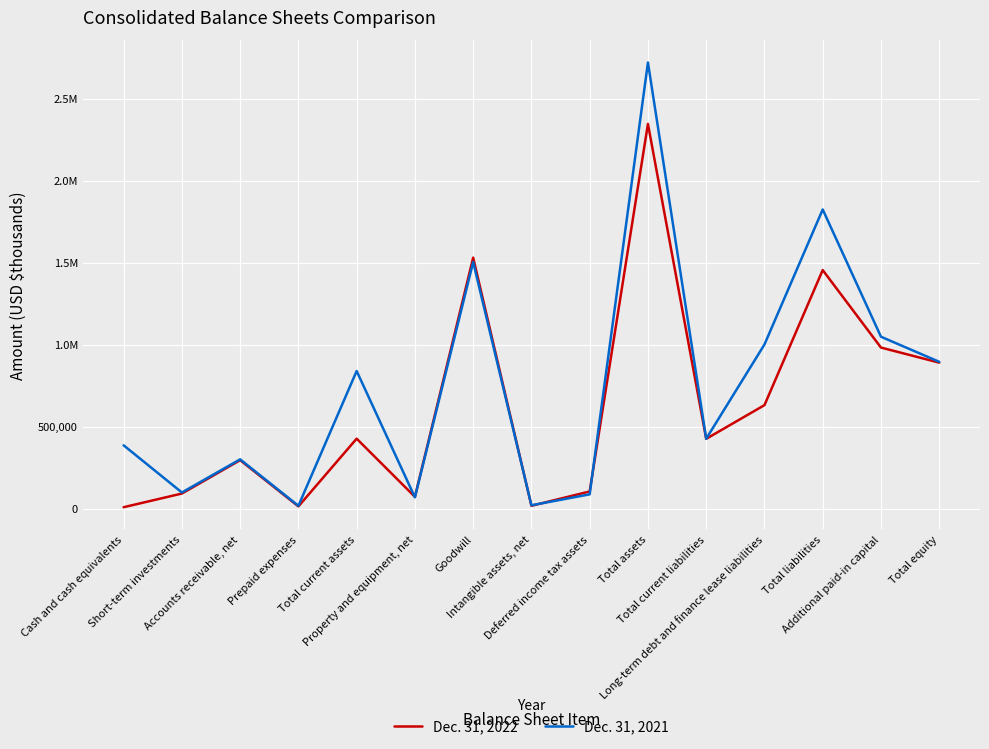

Reading right to left, what are all the values shown in this chart?

Dec. 31, 2022: 891632	983601	1456255	632381	426983	2347887	105925	18491	1532092	73290	427989	14878	296787	93239	9824
Dec. 31, 2021: 896692	1049696	1825854	1002258	427366	2722546	88344	21565	1505430	70154	840564	18538	301775	99715	387391